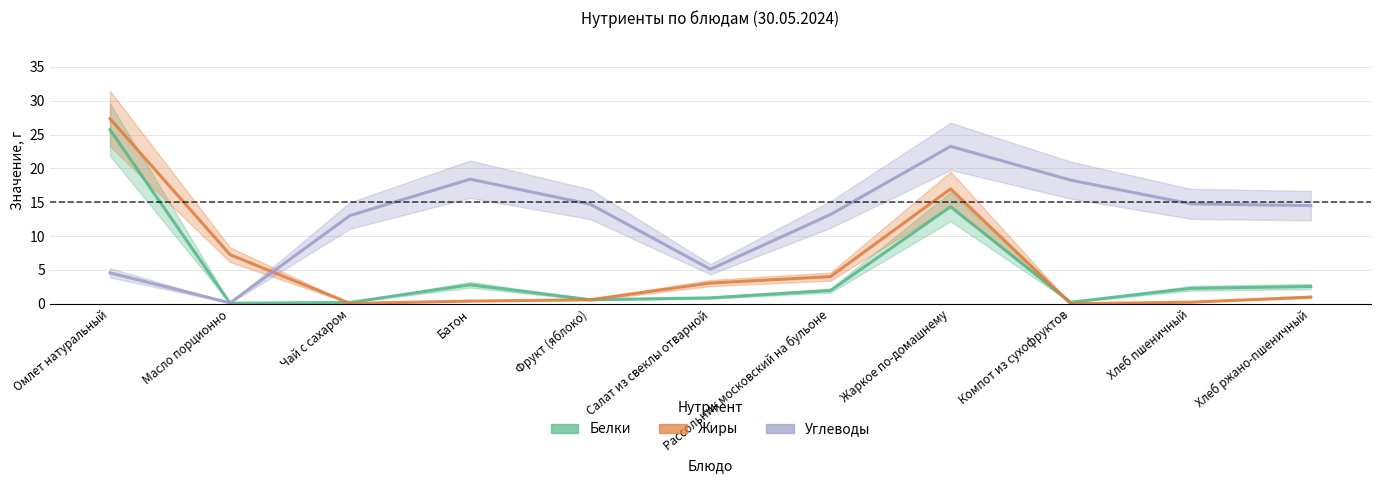

True or false: Белки has a value of 16.4 at Омлет натуральный.

False